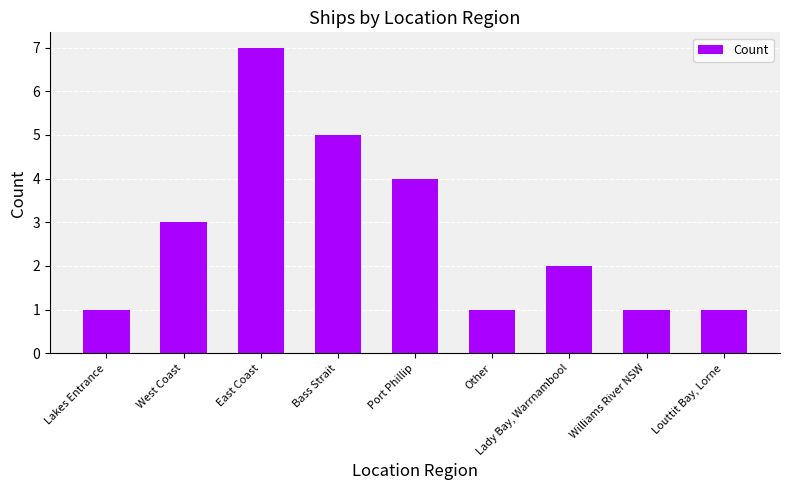

Reading left to right, extract all data points from this chart.

1	3	7	5	4	1	2	1	1